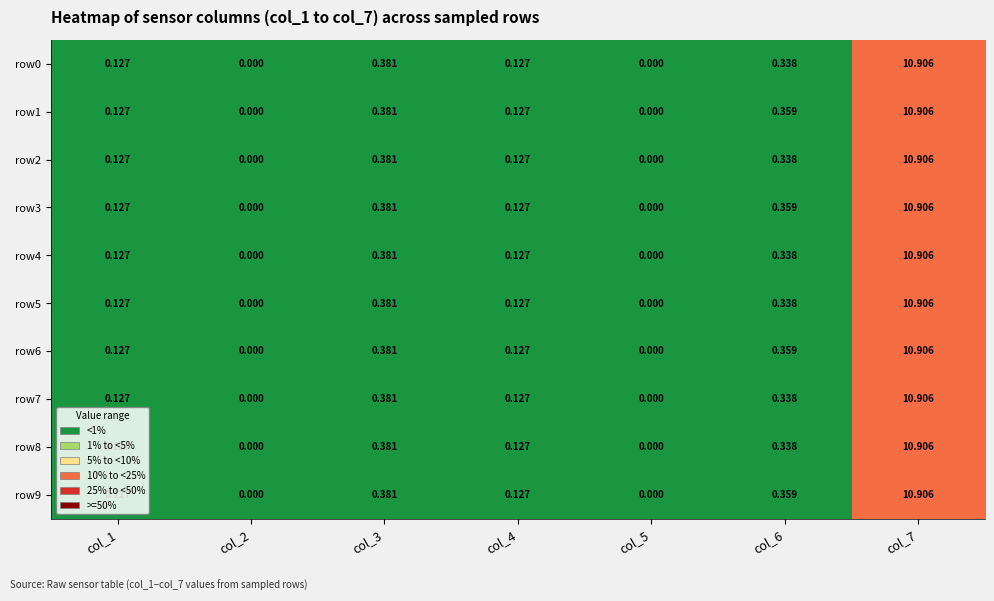

How many positive values does the row2 series have?

5